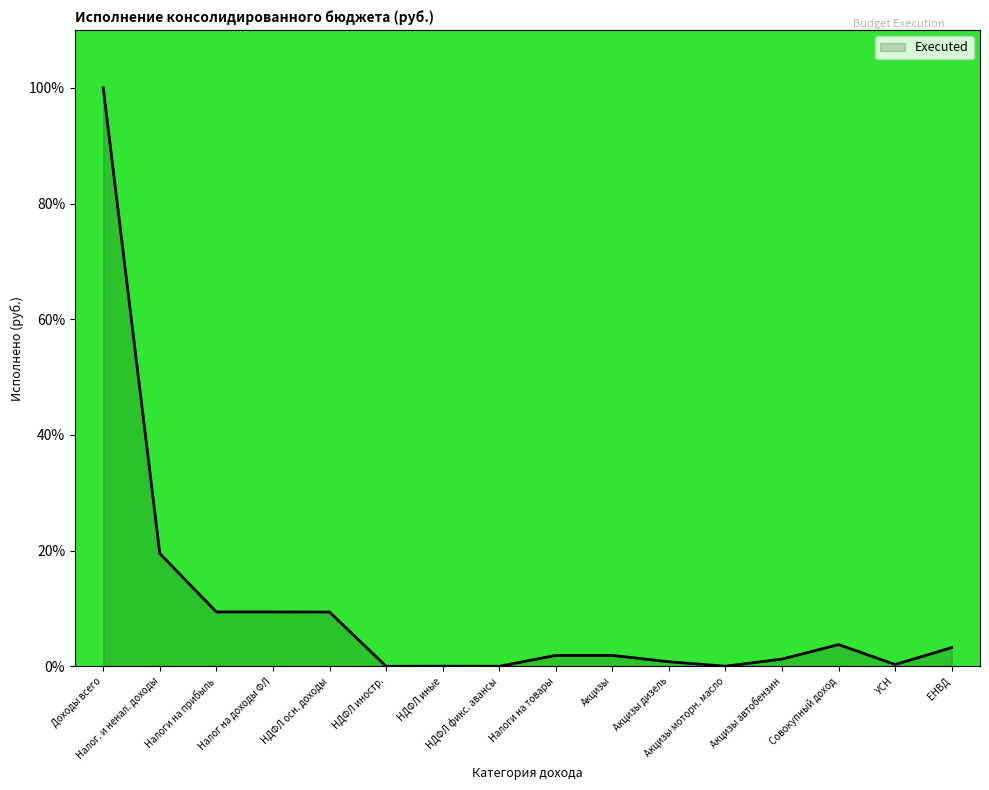

What is the difference between the maximum and minimum values?

100.0